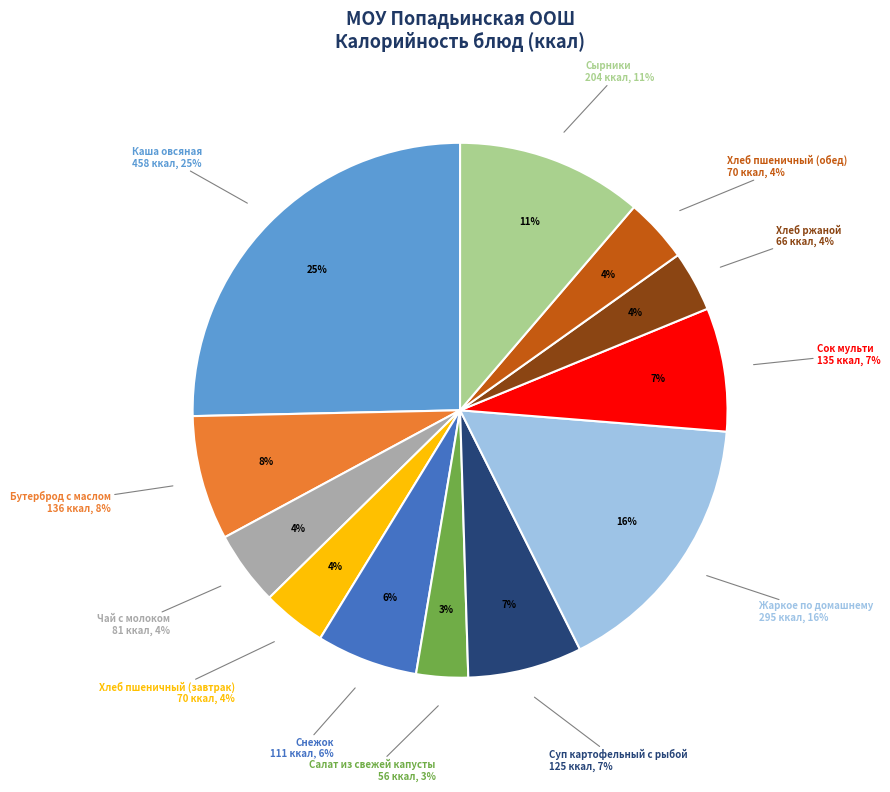

To the nearest percent, what is the average slice percentage?

8%